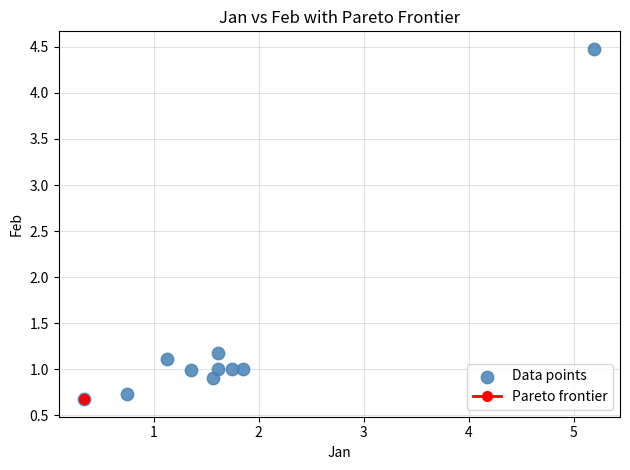

What Y value in the scatter plot is closest to 2?

1.2